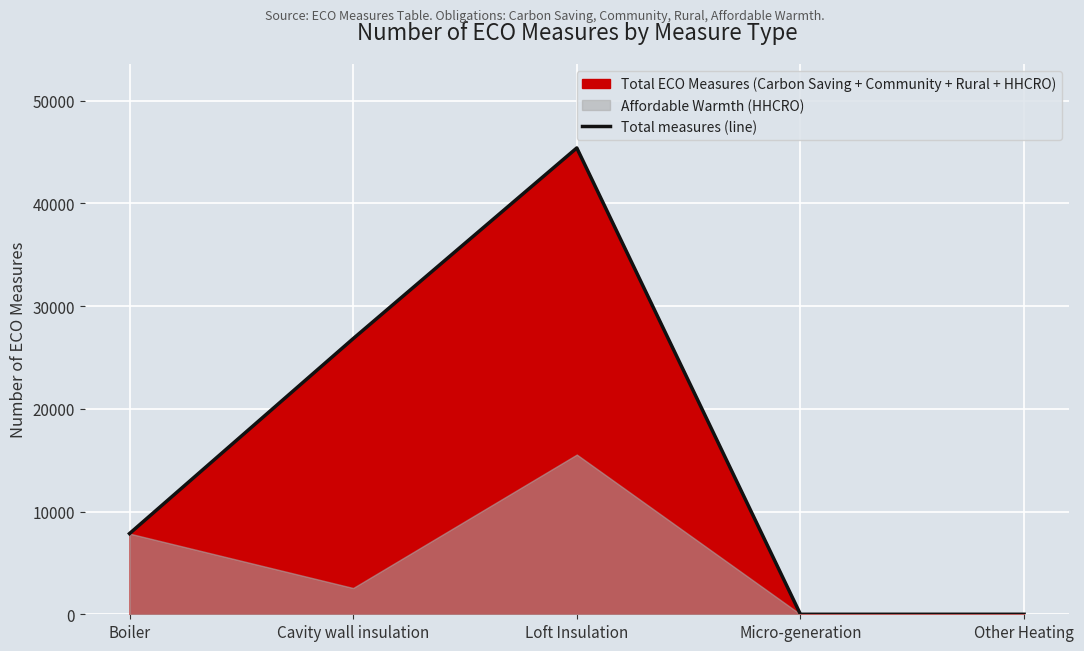

Reading left to right, what are all the values shown in this chart?

Boiler=7857	Cavity wall insulation=26836	Loft Insulation=45406	Micro-generation=0	Other Heating=1